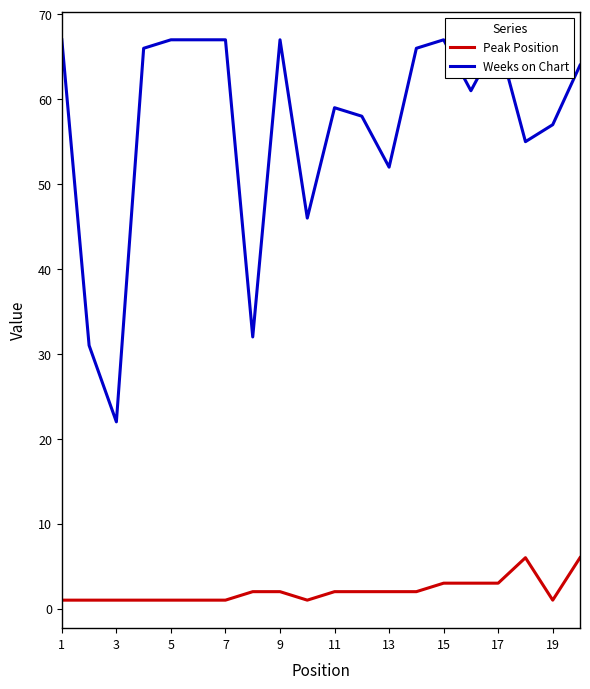

True or false: Peak Position has more than 0 interior local peaks.

True